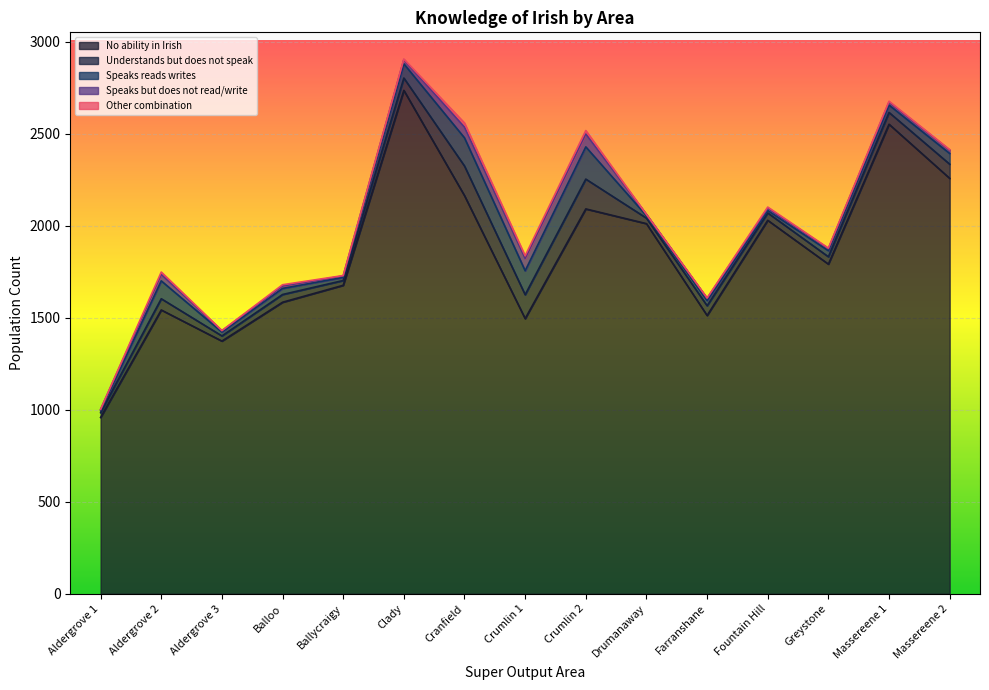

Rank the series by their maximum value, from highest to lowest.

No ability in Irish, Speaks reads writes, Understands but does not speak, Speaks but does not read/write, Other combination